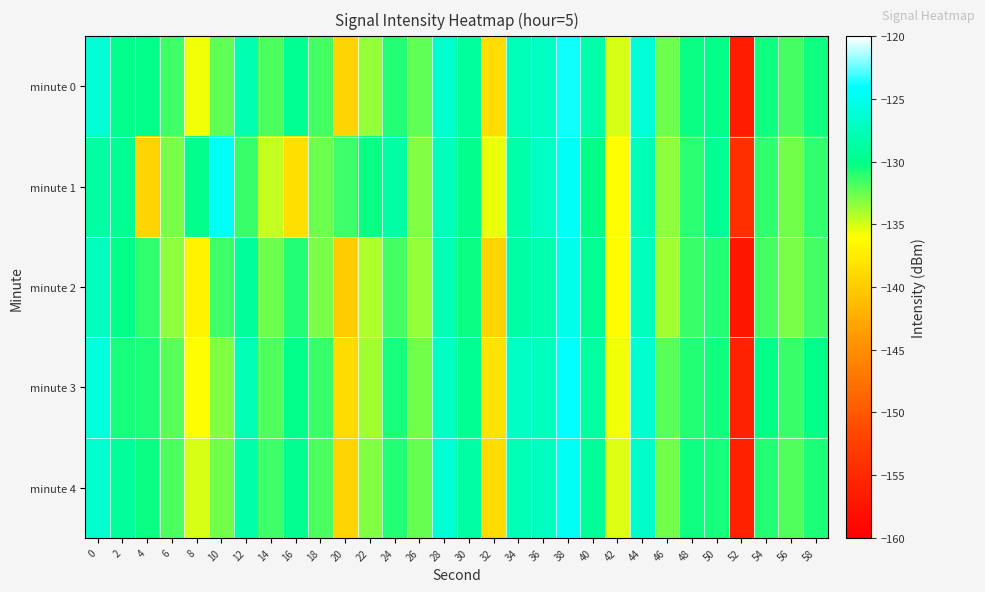

Which series changed the most between 8 and 44?

minute 3